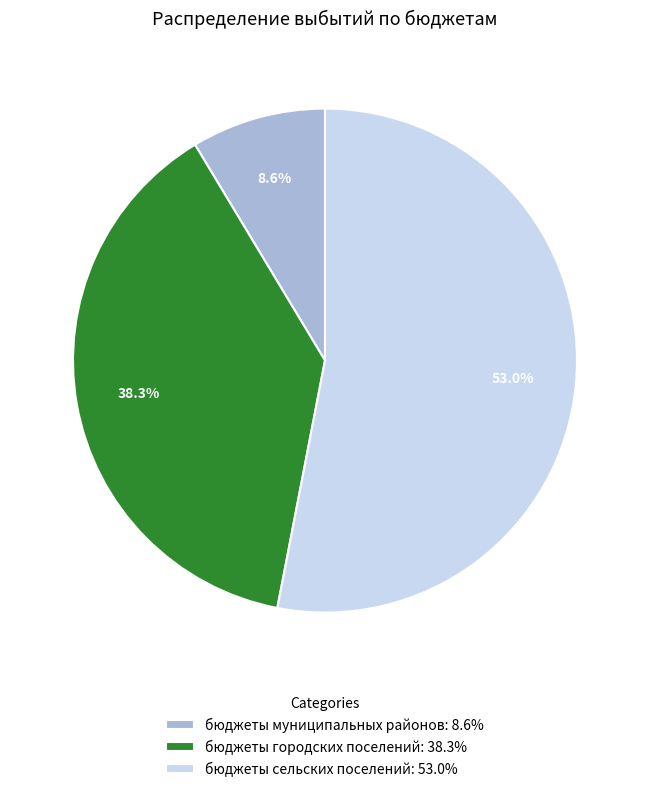

The бюджеты муниципальных районов slice represents 1% of the pie. True or false?

False